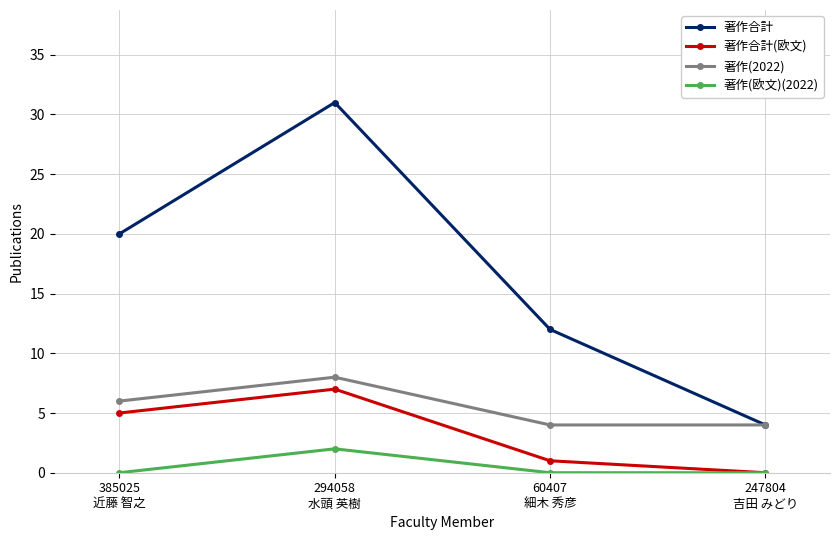

How many lines are shown in the chart?

4